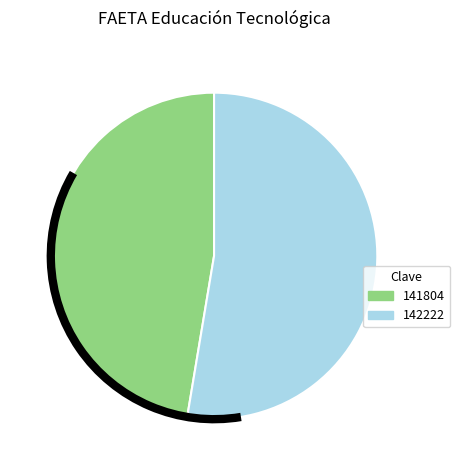

The 142222 slice represents 53% of the pie. True or false?

True